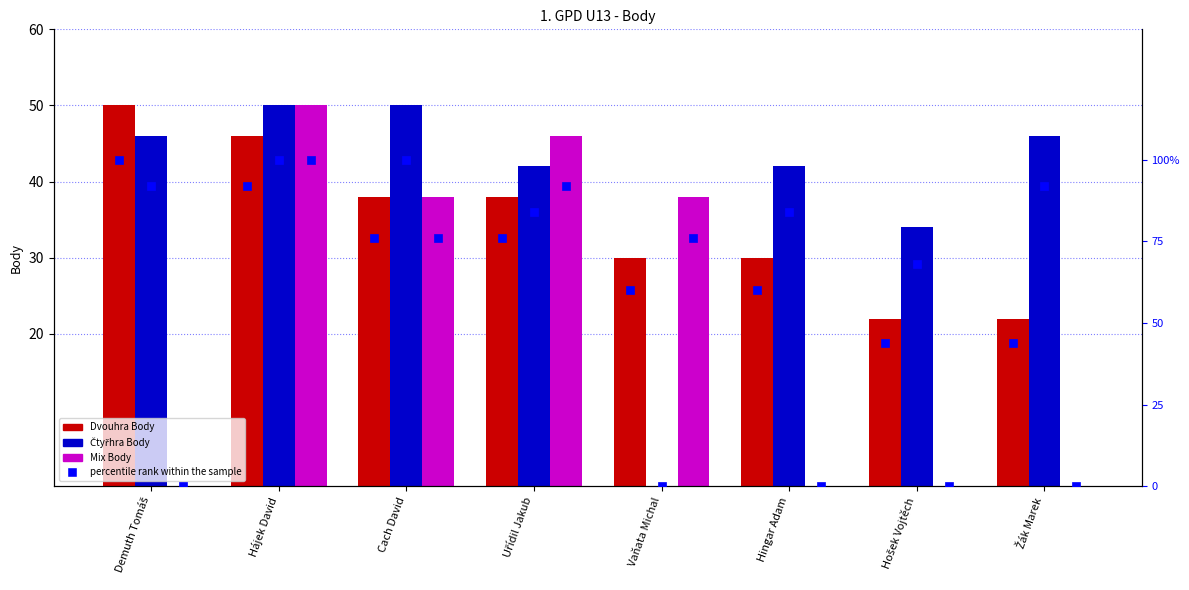

How many values in percentile rank (Čtyřhra Body) are above zero?

7